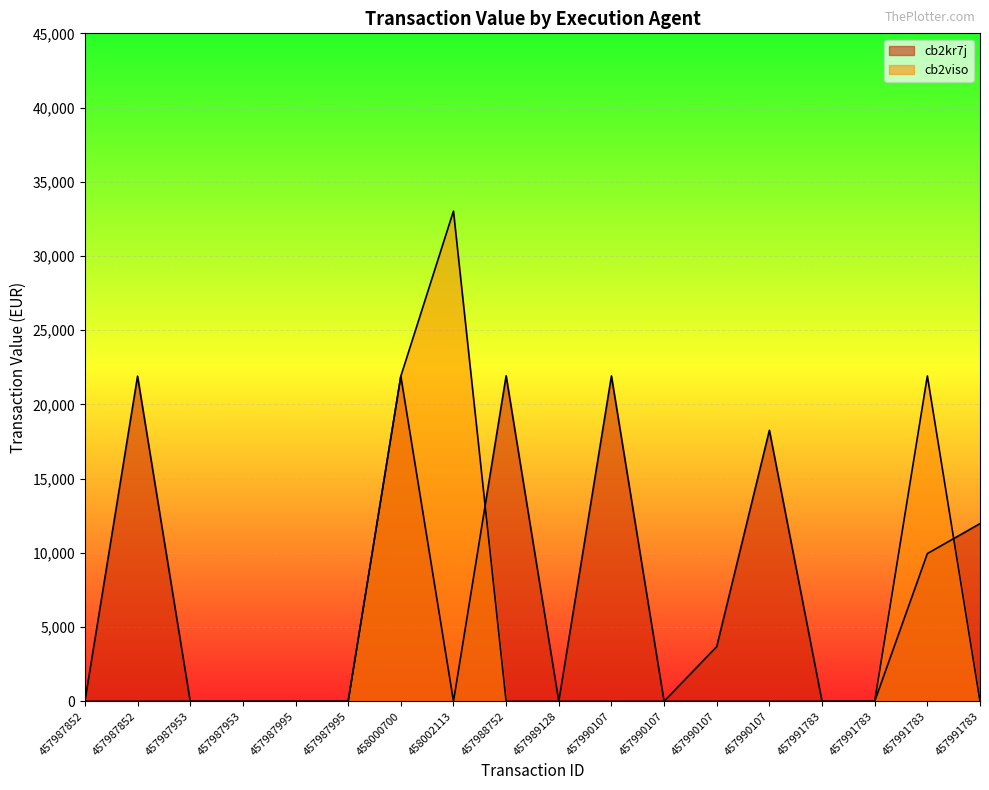

Count the number of categories in the chart.

18